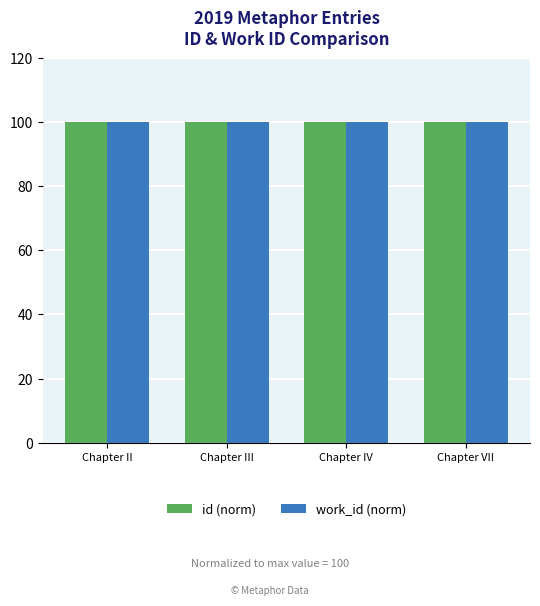

What is the average value of the id (norm) series?

100.0